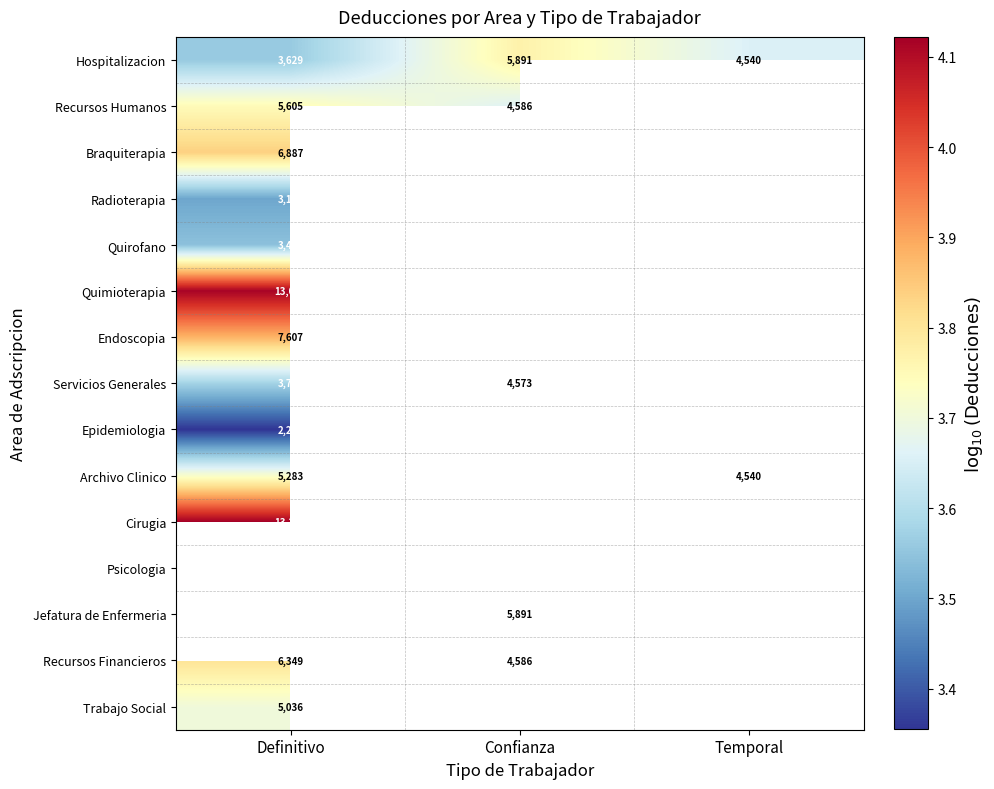

At which label does Hospitalizacion first exceed 4540?

Confianza